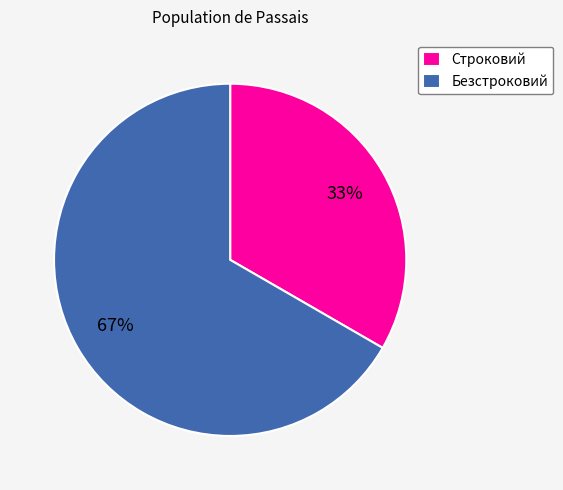

To the nearest percent, what portion does Строковий represent?

33%